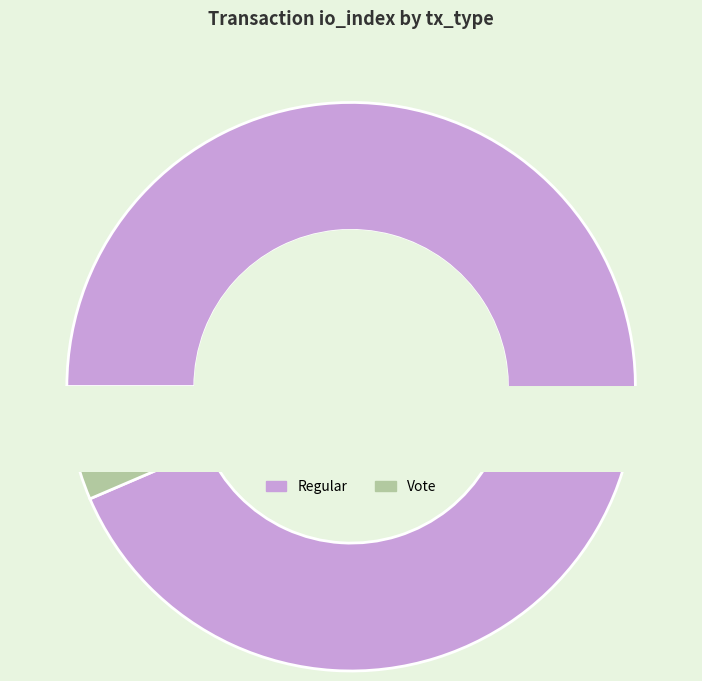

What is the smallest slice in the pie chart?

Vote